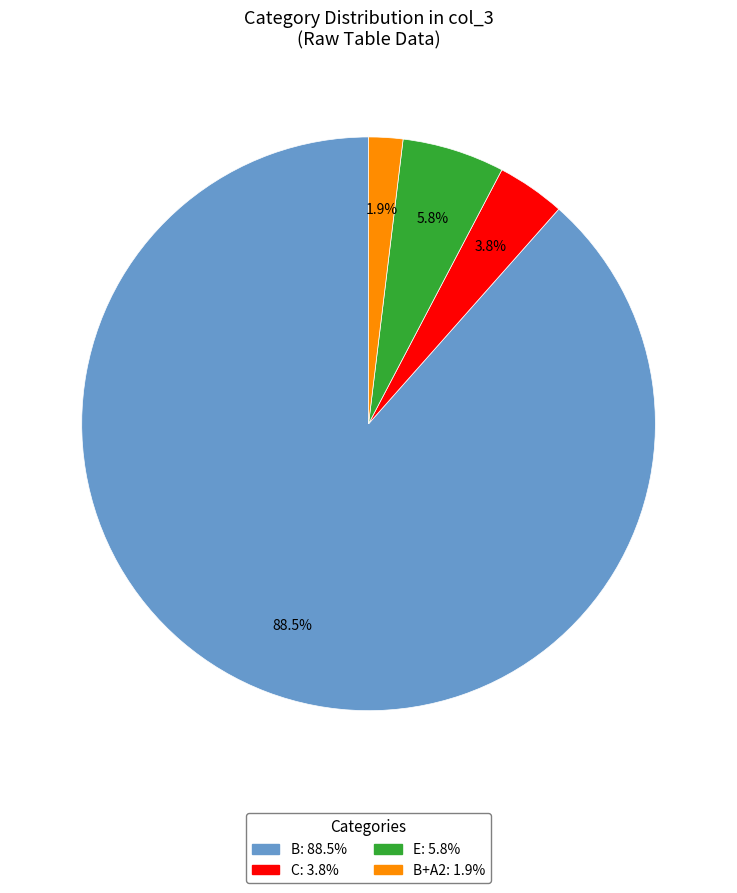

Does any single category account for the majority?

Yes